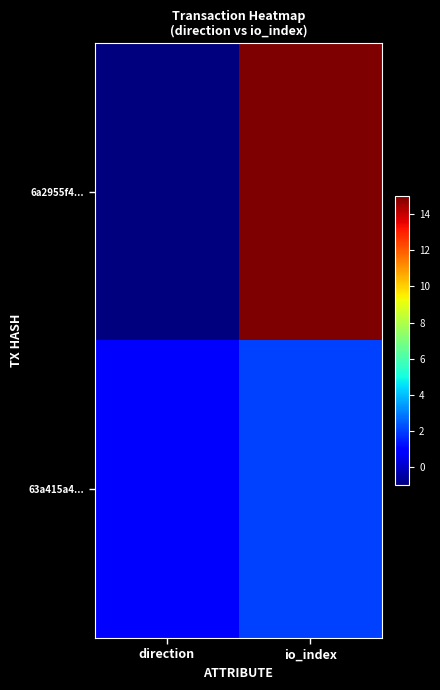

What is the difference between the highest and lowest values at io_index?

13